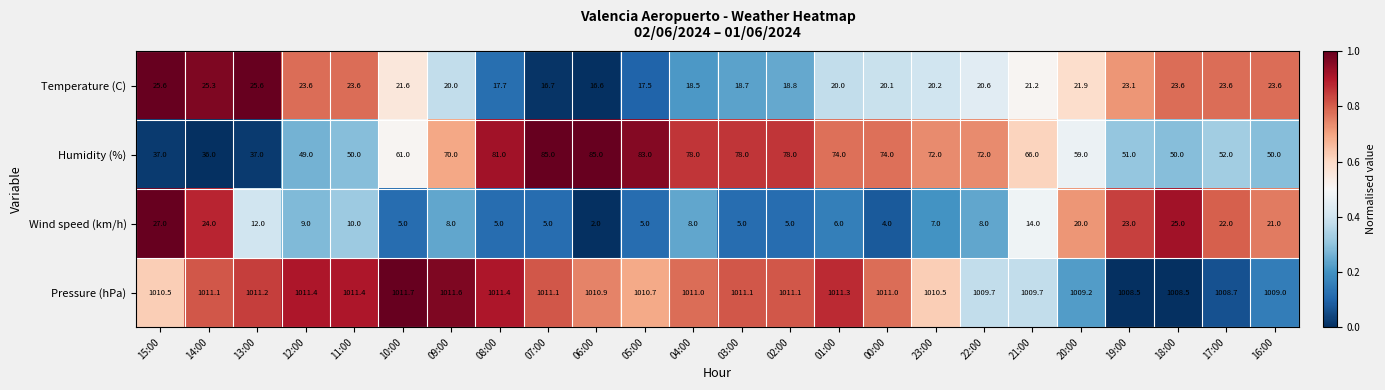

True or false: Wind speed (km/h) has a value of 44.1 at 15:00.

False